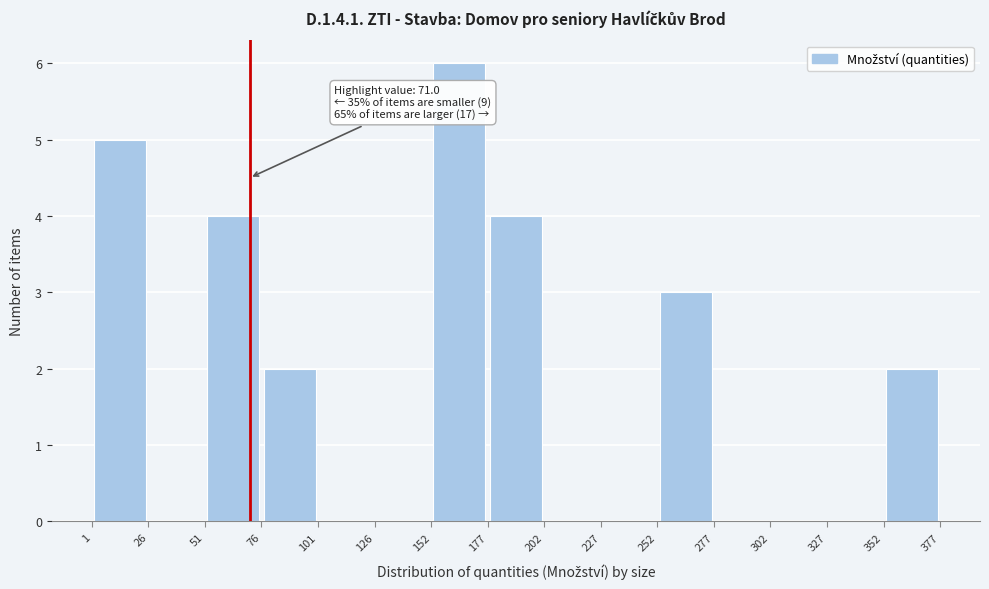

Over which range of the x-axis is the bar tallest?

152 to 177